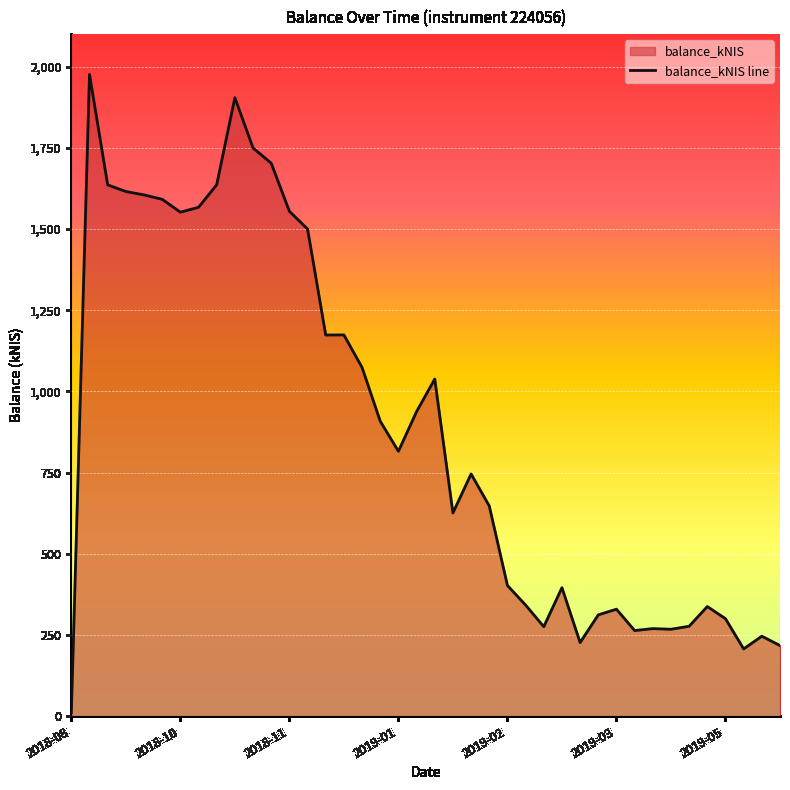

What is the difference between the maximum and minimum values?

1964.6